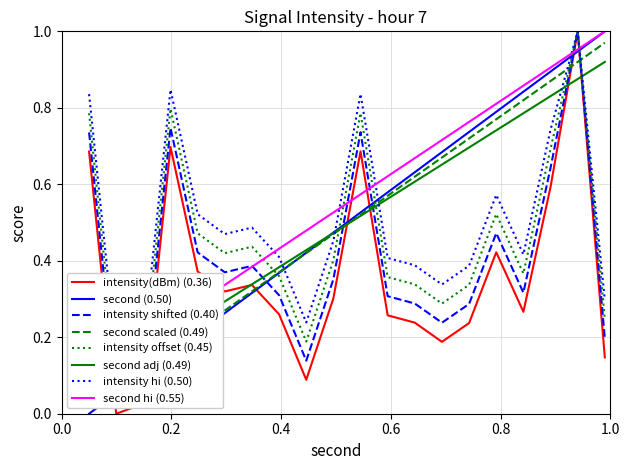

Which series ends up on top after the final intersection of intensity(dBm) (0.36) and second (0.50)?

second (0.50)